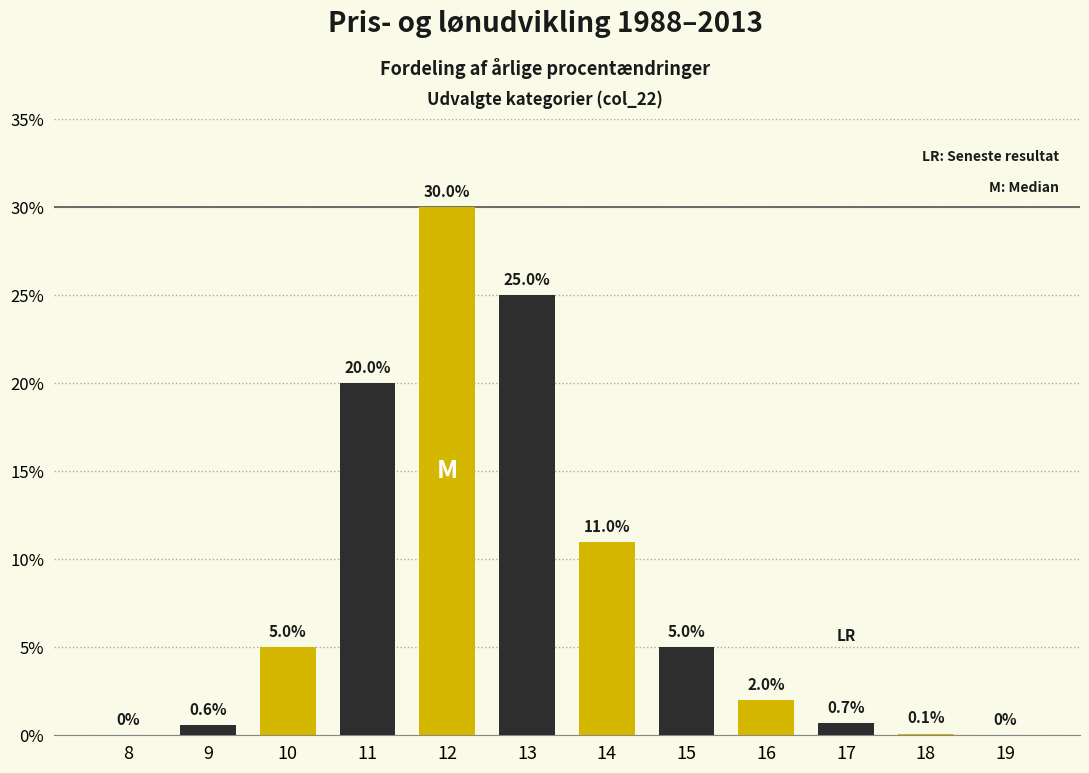

Reading right to left, list all the values displayed in this chart.

19=0.0	18=0.1	17=0.7	16=2.0	15=5.0	14=11.0	13=25.0	12=30.0	11=20.0	10=5.0	9=0.6	8=0.0